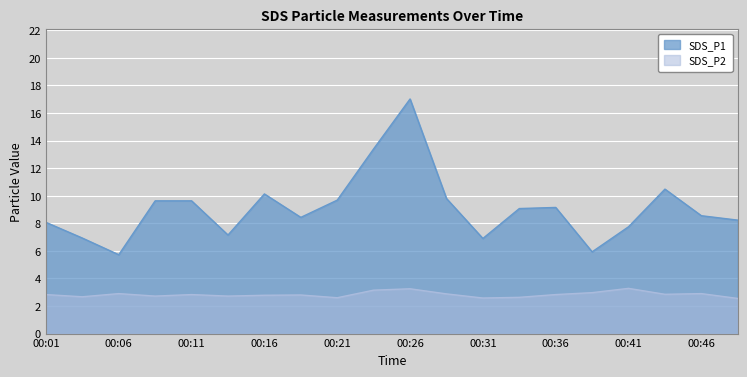

Which series has the widest spread of values?

SDS_P1